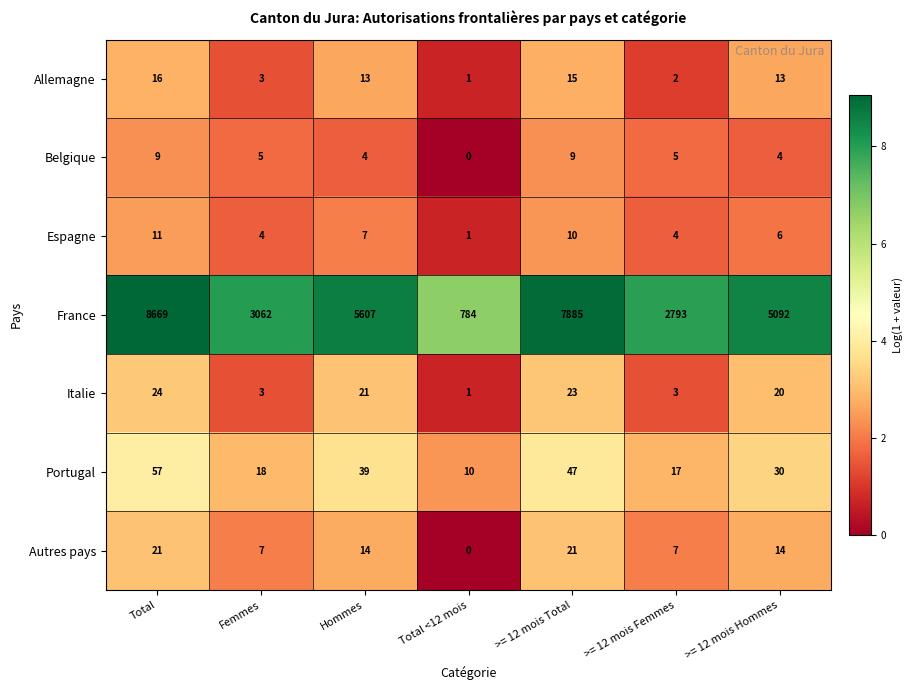

Count the number of categories in the chart.

7